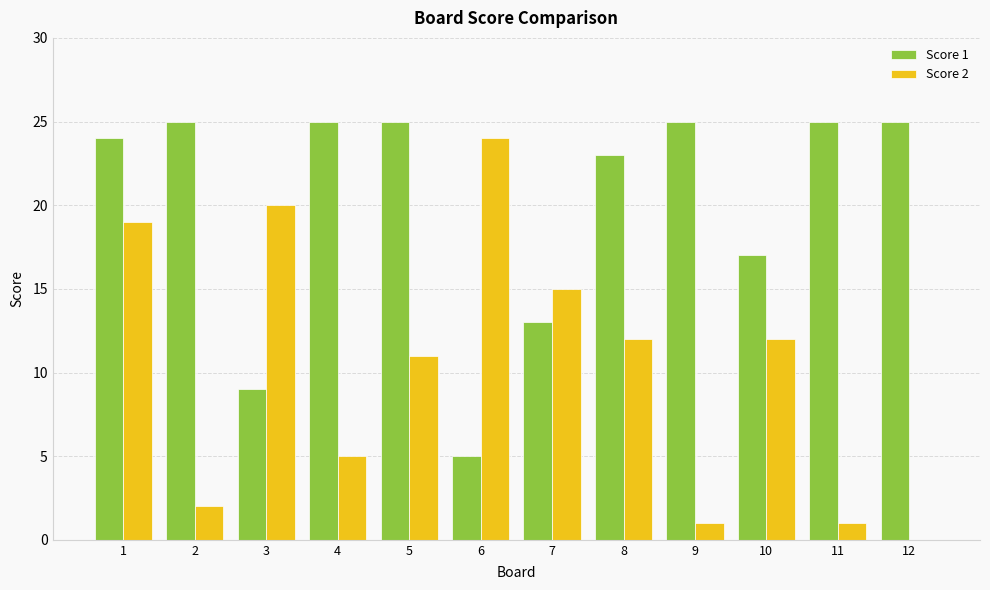

True or false: Score 1 has a value of 31 at 10.

False